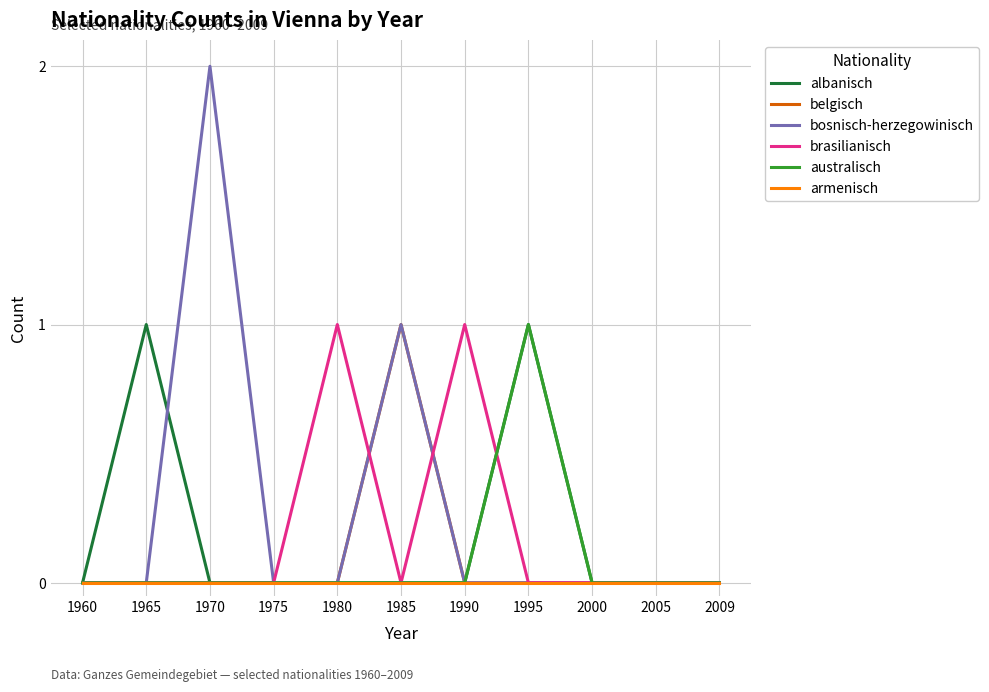

What is the difference between the bosnisch-herzegowinisch values at 1995 and 1970?

2